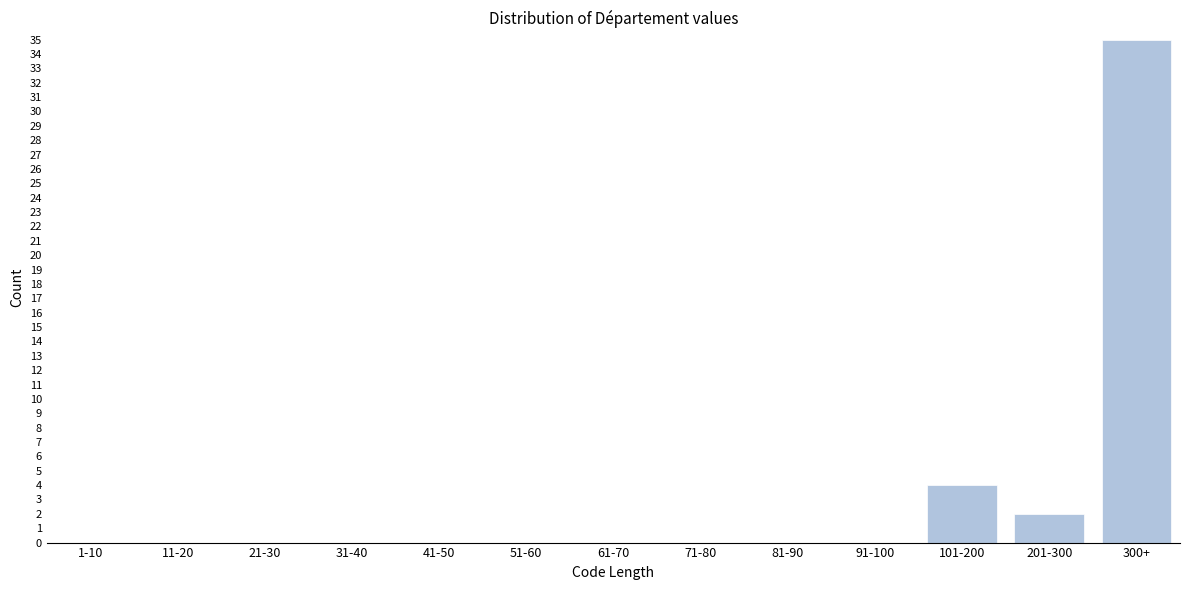

Reading left to right, what are all the values shown in this chart?

1-10=0	11-20=0	21-30=0	31-40=0	41-50=0	51-60=0	61-70=0	71-80=0	81-90=0	91-100=0	101-200=4	201-300=2	300+=35